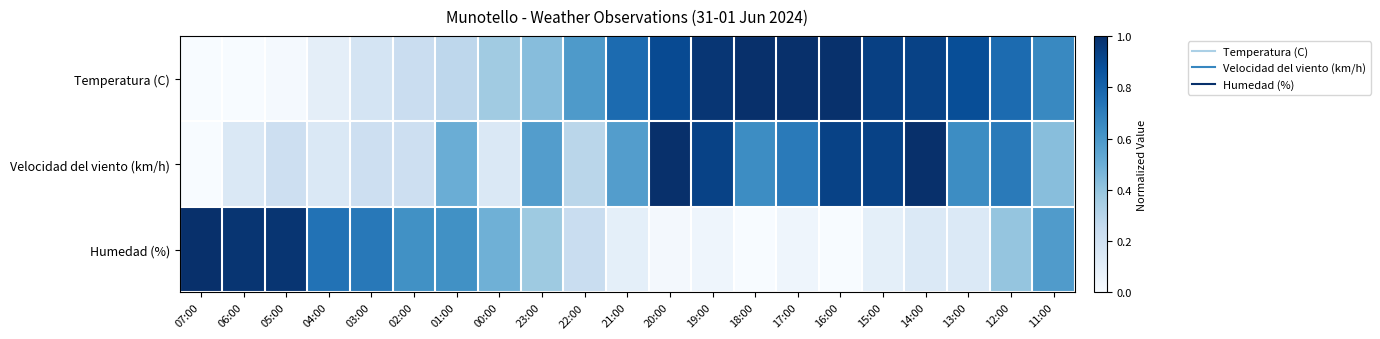

Between 22:00 and 20:00, which series saw the biggest shift?

Velocidad del viento (km/h)